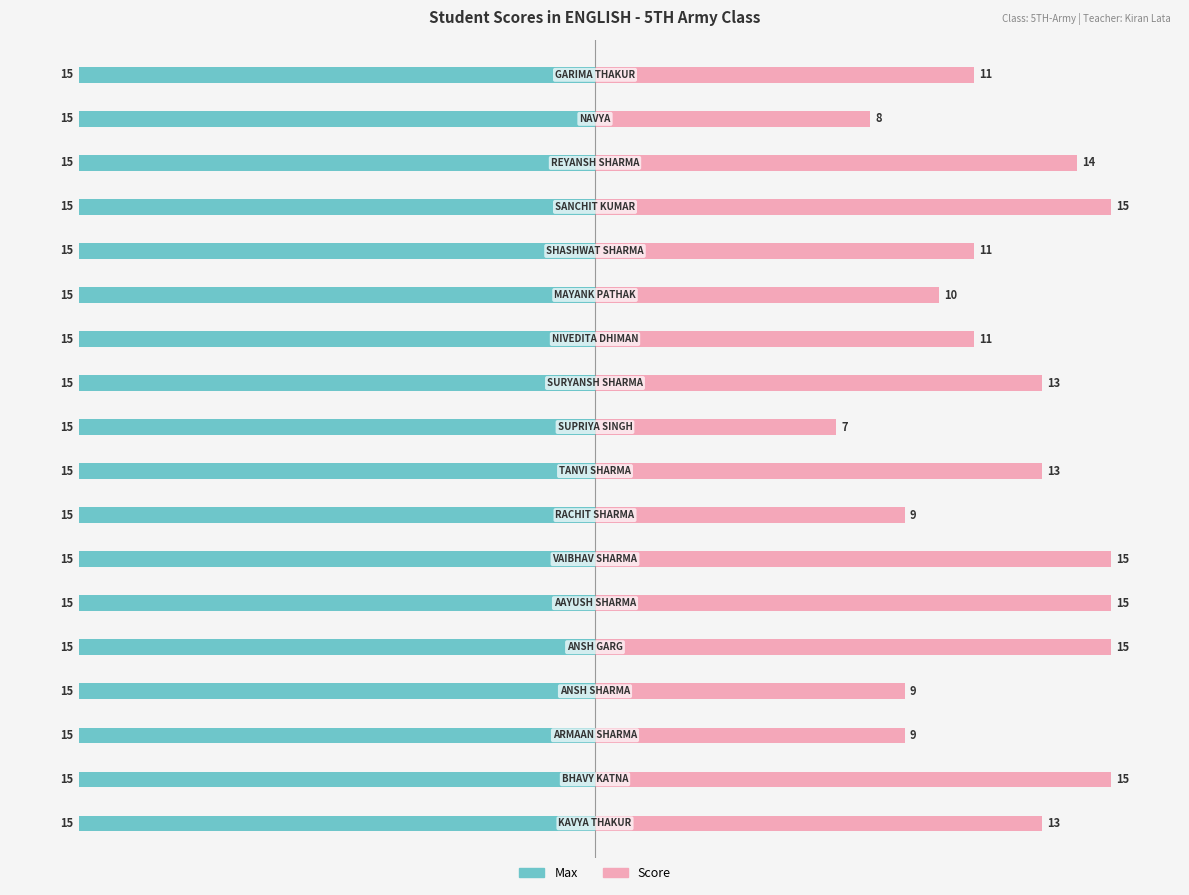

True or false: Score has a value of 5.3 at −15.

False